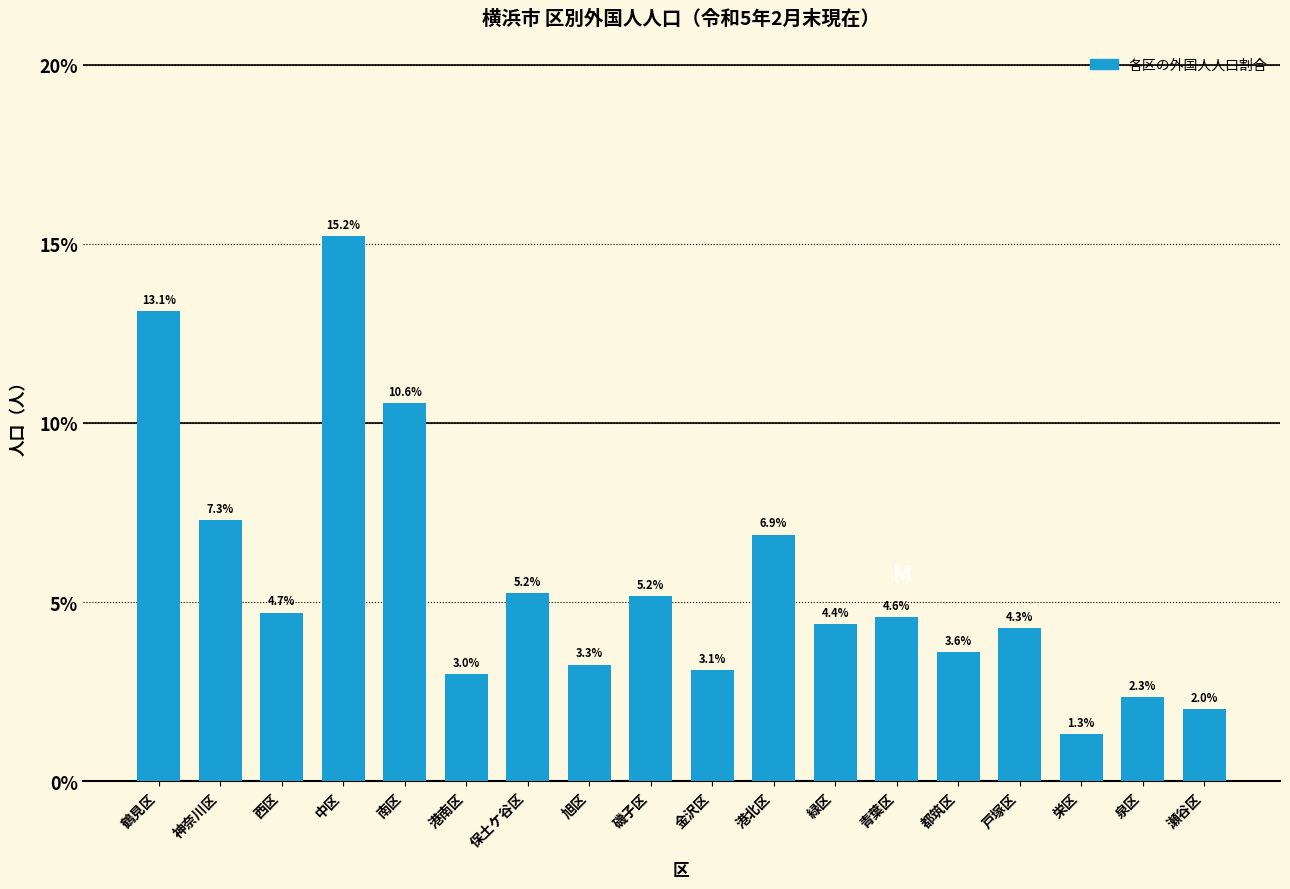

Reading right to left, list all the values displayed in this chart.

2.0	2.3	1.3	4.3	3.6	4.6	4.4	6.9	3.1	5.2	3.3	5.2	3.0	10.6	15.2	4.7	7.3	13.1